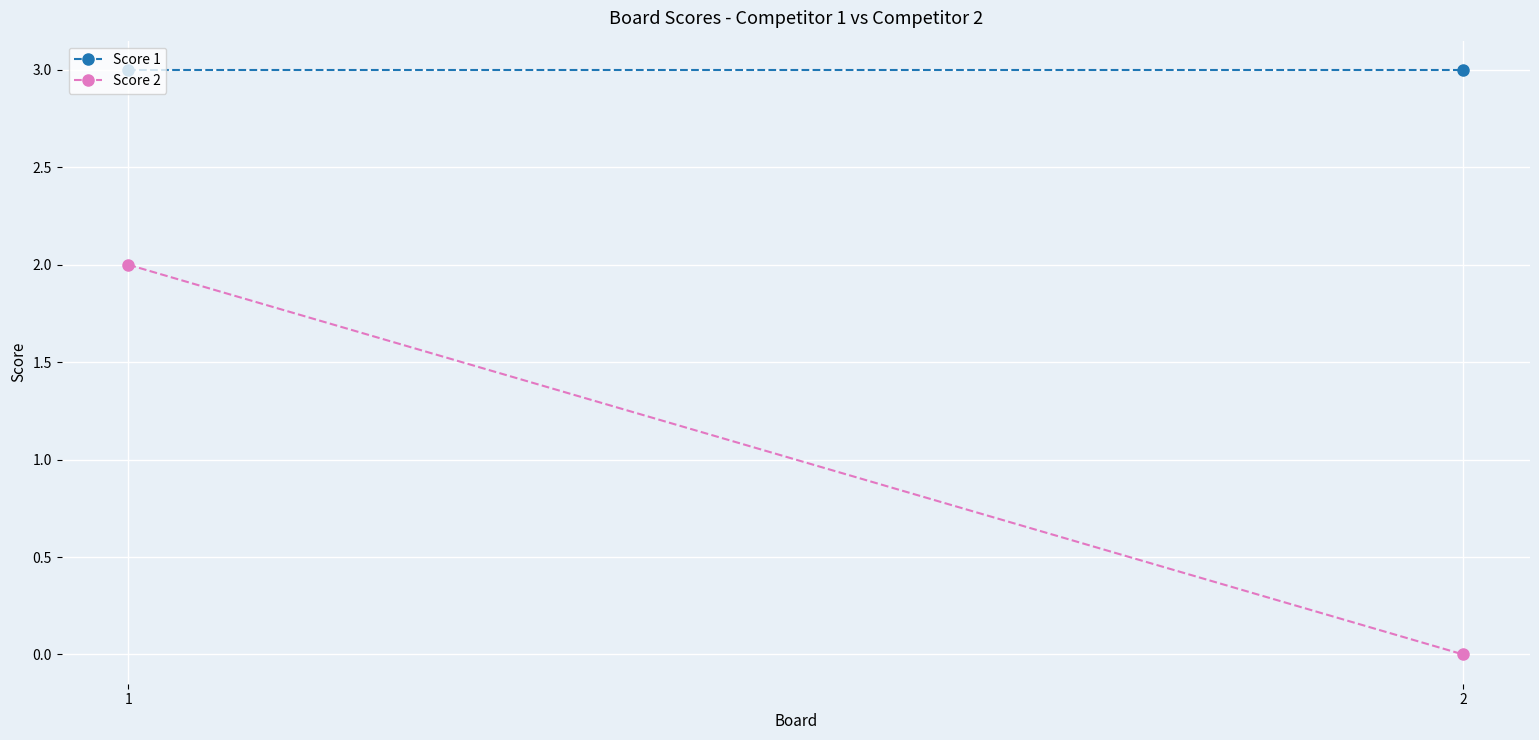

How many Score 2 values are between 0 and 2?

2